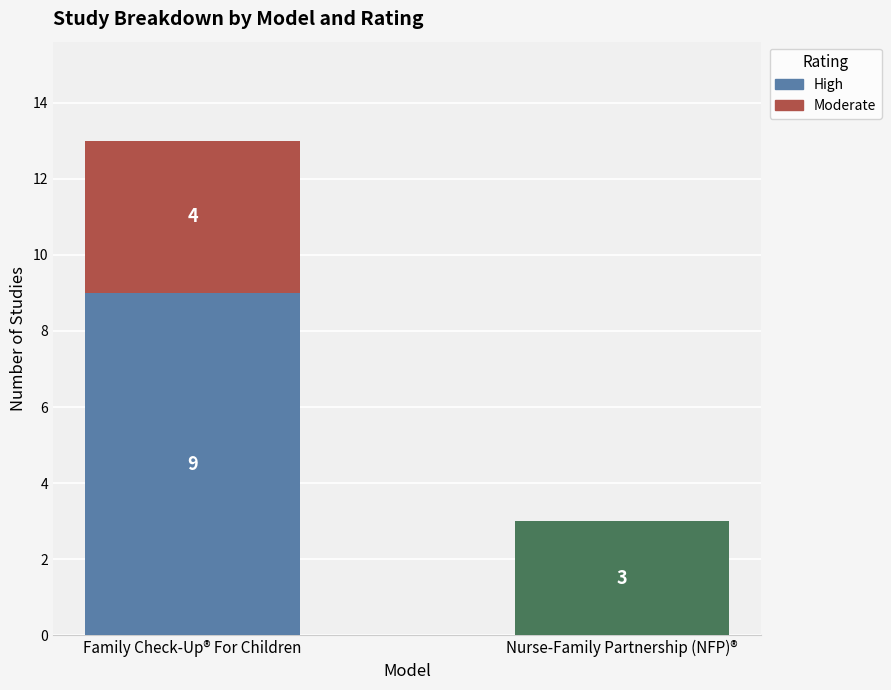

At which label does High reach its peak?

Family Check-Up® For Children